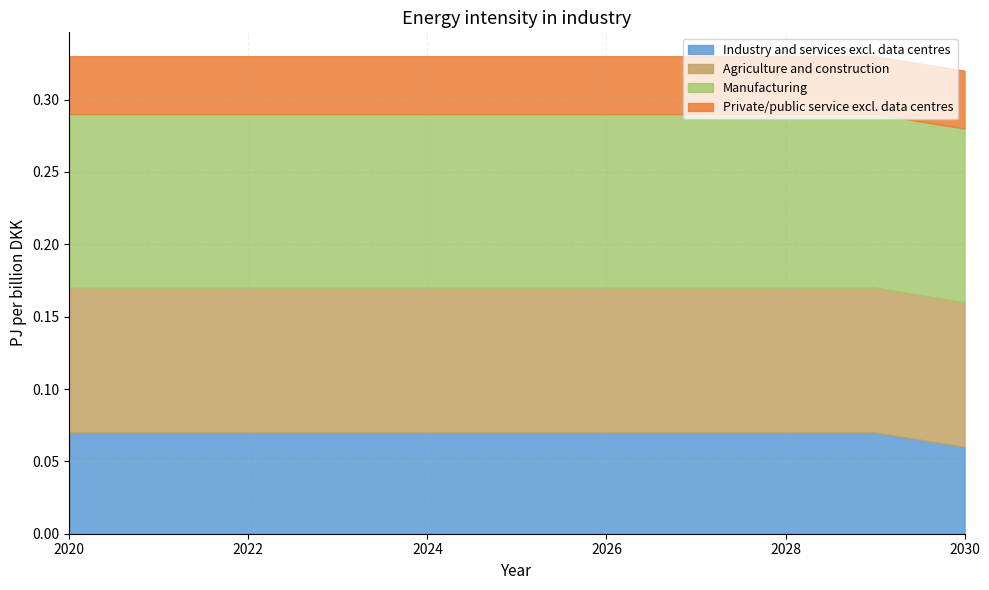

At which category is the sum across all series the highest?

2020